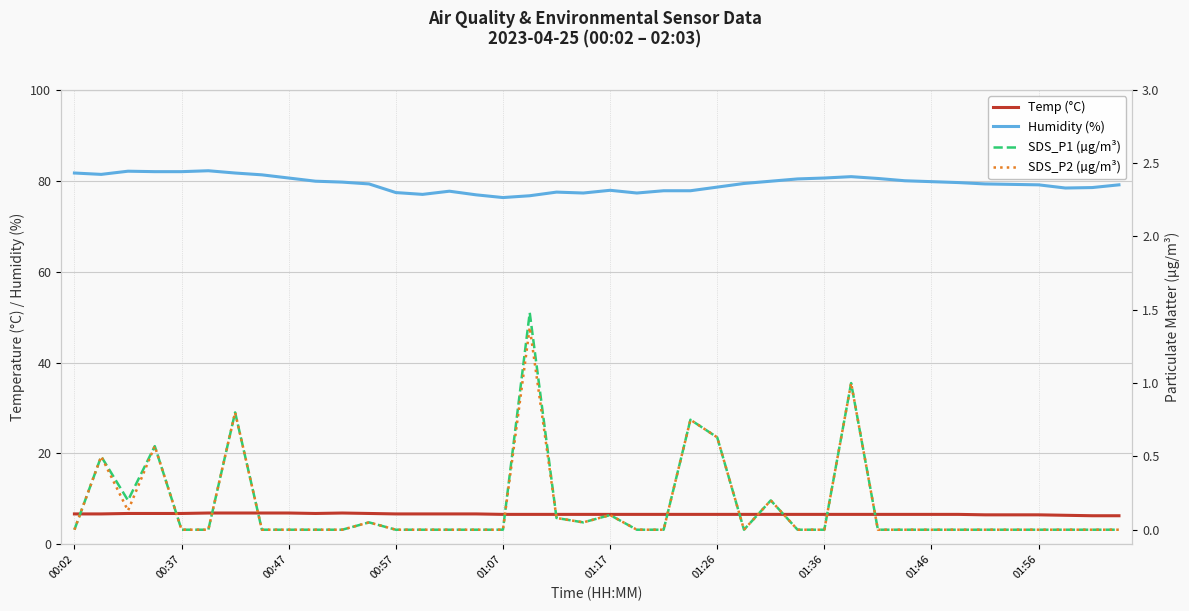

What is the average value of the Humidity (%) series?

79.4